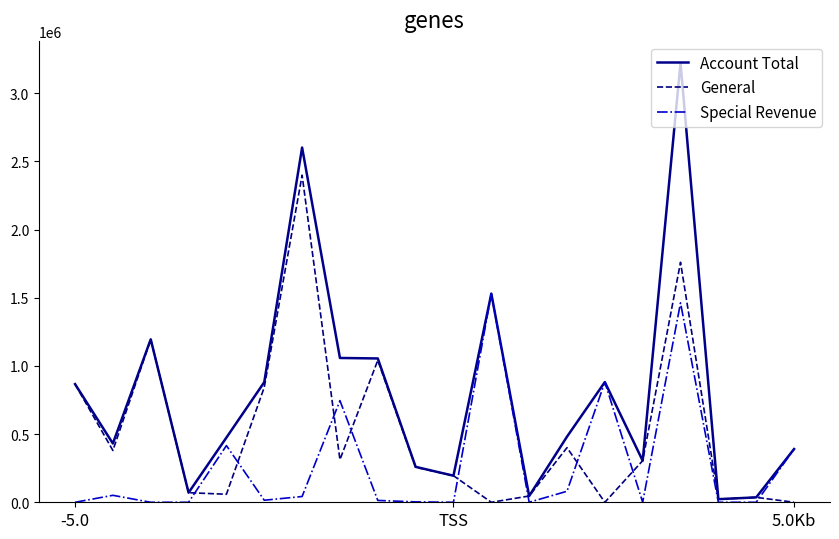

What is the maximum value shown in the chart?

3222510